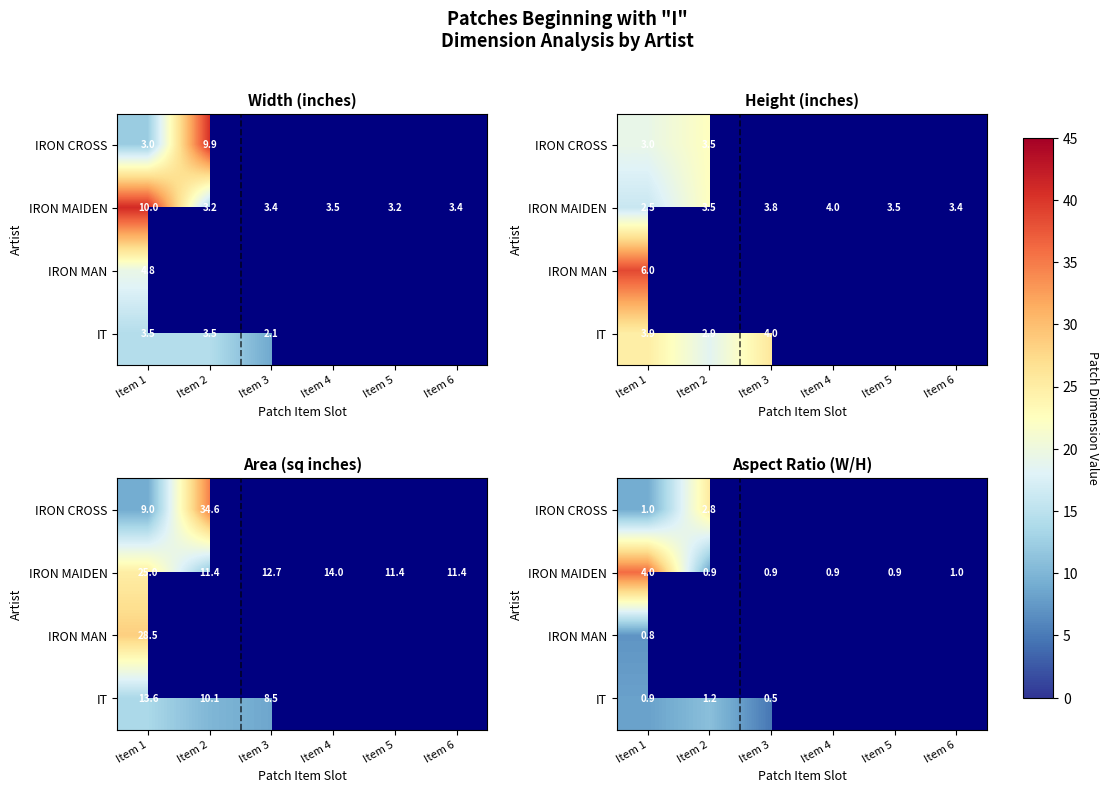

The IT series shows 0.6 at Item 1. True or false?

False